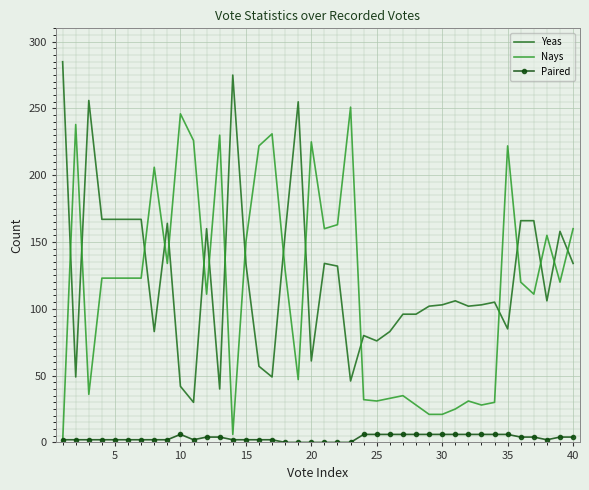

True or false: Paired and Yeas intersect in this chart.

False